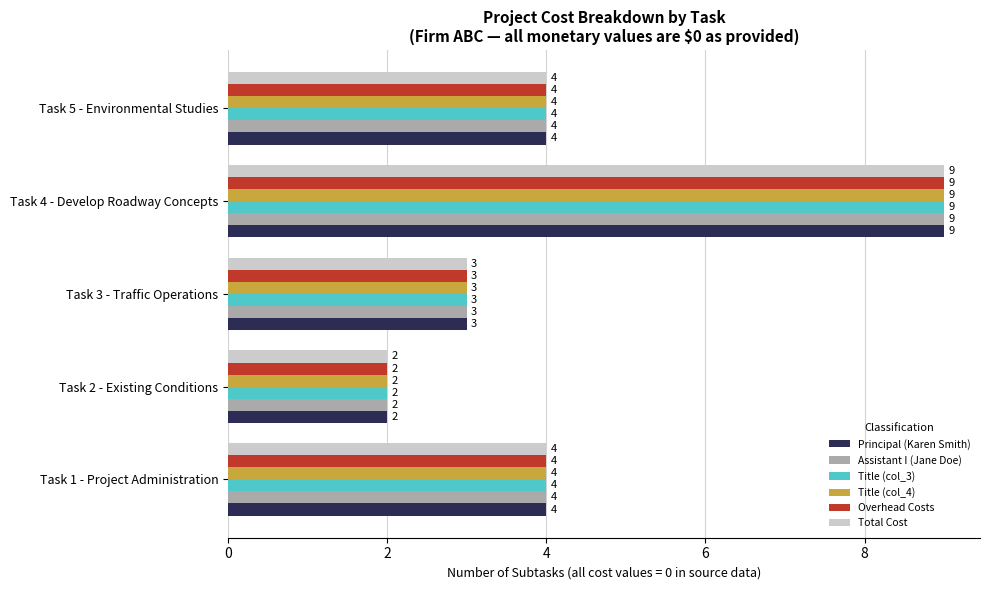

How many Title (col_4) values are between 3 and 4?

3